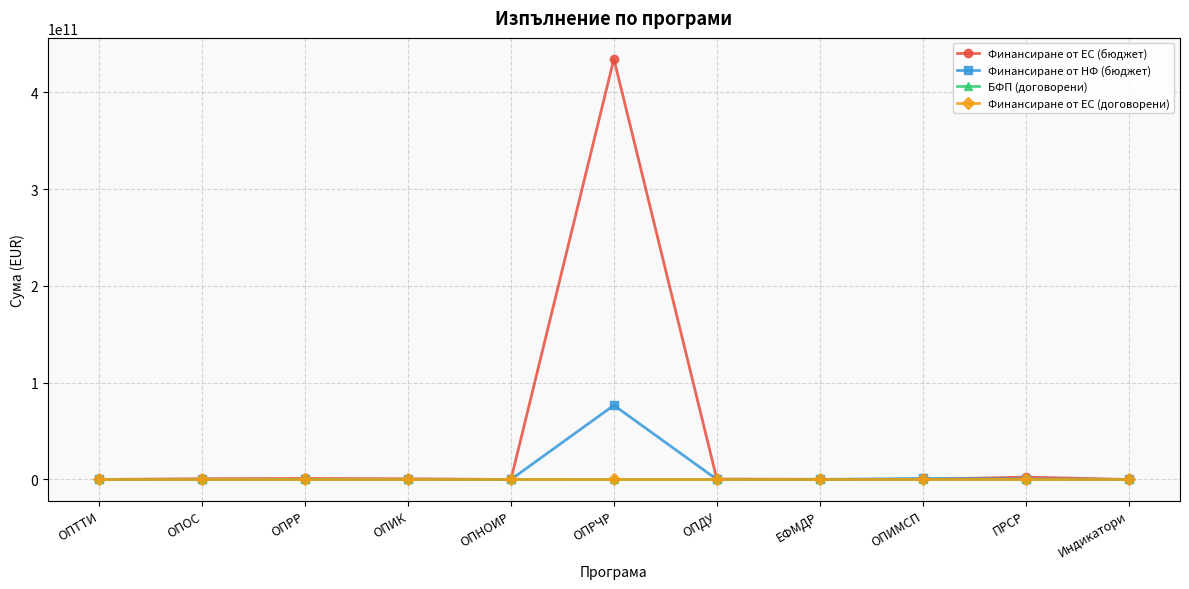

At which label does Финансиране от НФ (бюджет) reach its peak?

ОПРЧР